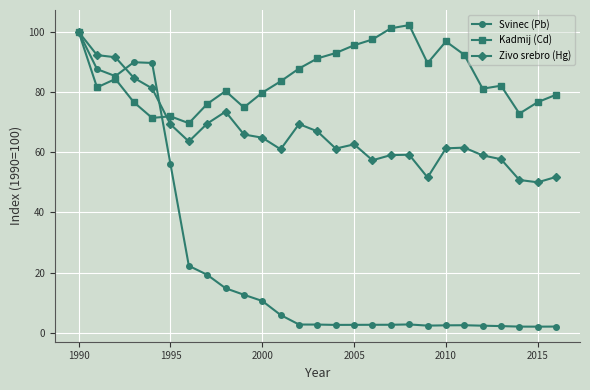

Which series has the widest spread of values?

Svinec (Pb)